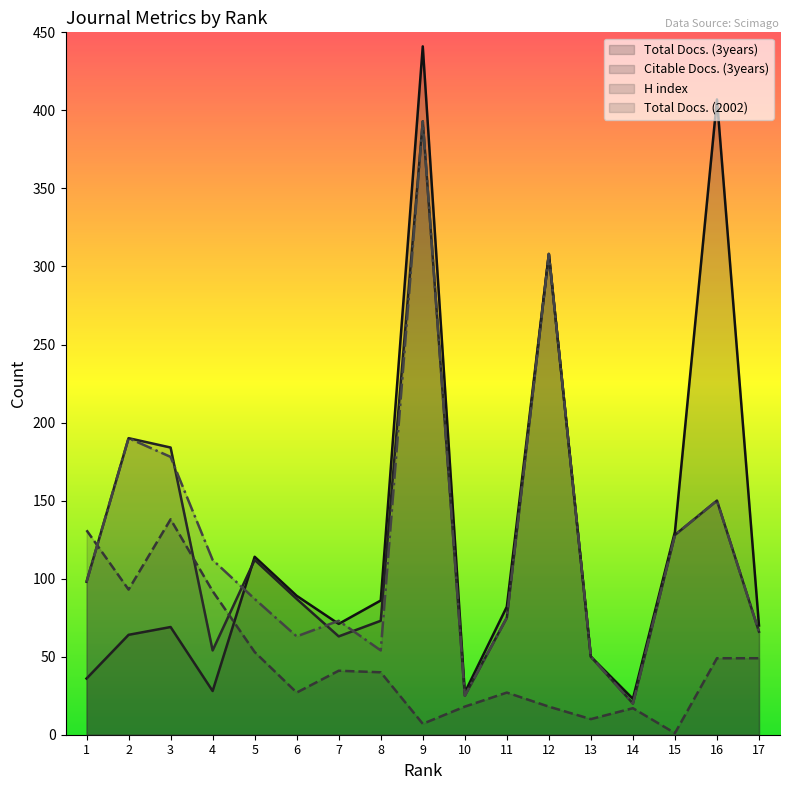

Where do Total Docs. (2002) and Total Docs. (3years) first cross each other?

4 and 5